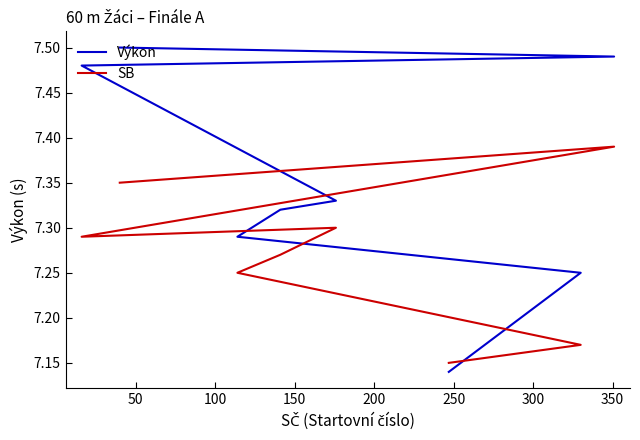

How many Výkon values are between 7 and 8?

8